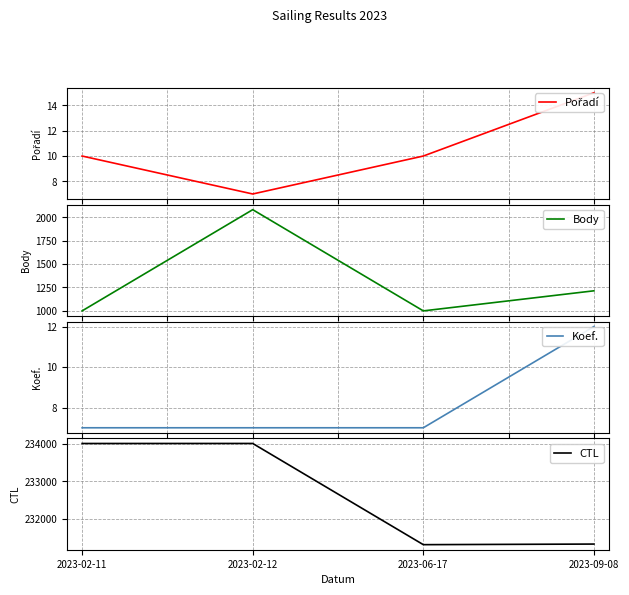

At which label does Pořadí first exceed 10?

2023-09-08